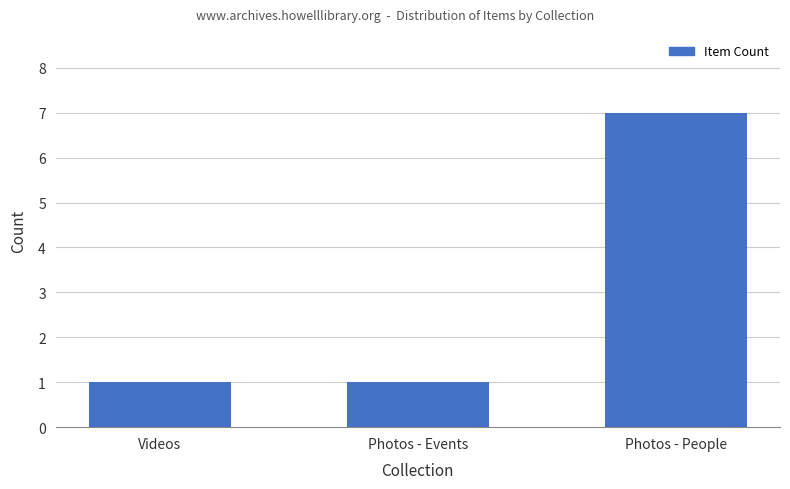

What is the value of the 1st bar from the left?

1